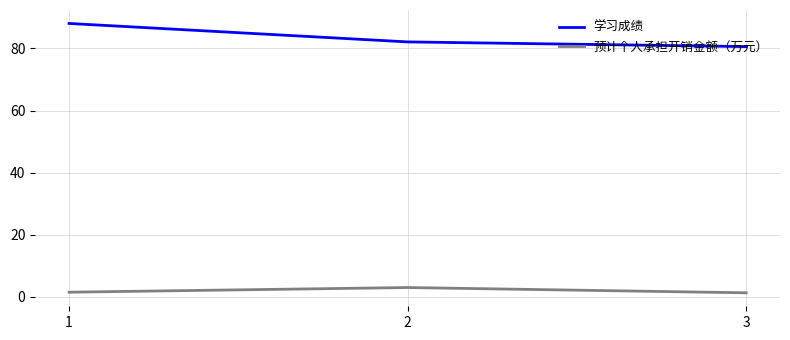

What is the sum of all 学习成绩 values?

250.8